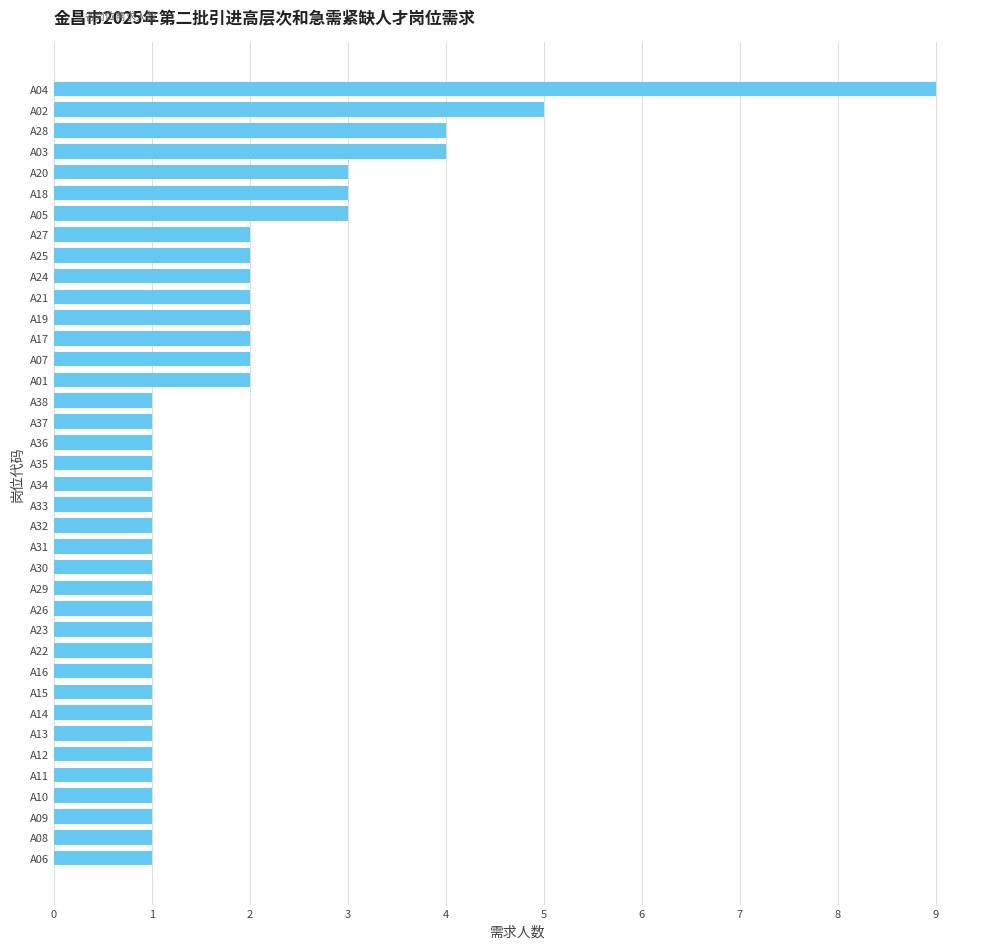

The value at A19 is 2. True or false?

True